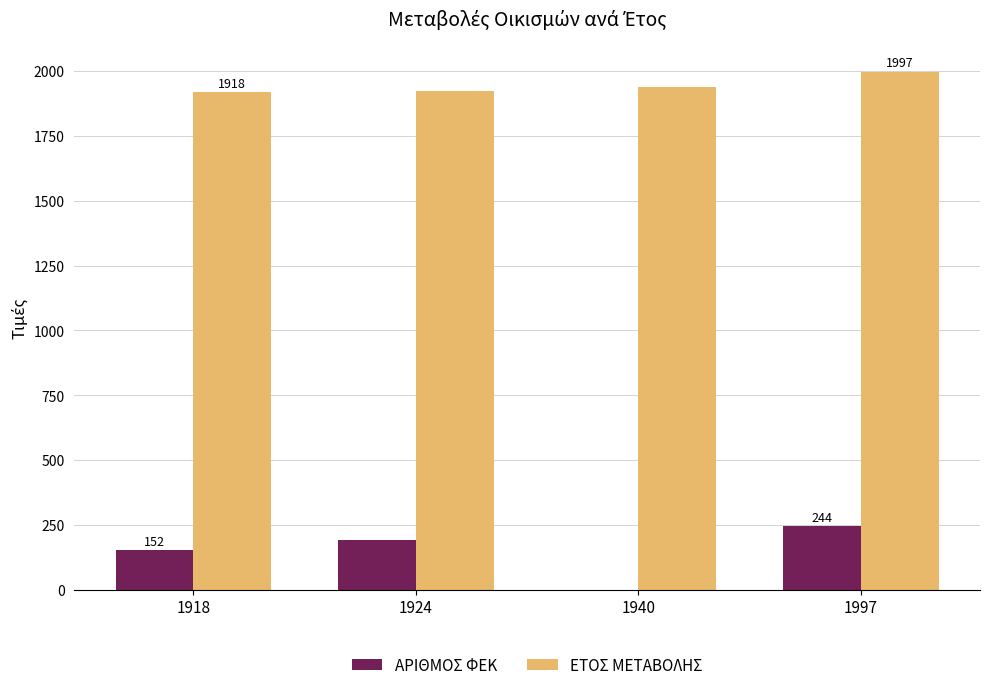

What is the difference between the ΕΤΟΣ ΜΕΤΑΒΟΛΗΣ values at 1940 and 1924?

16